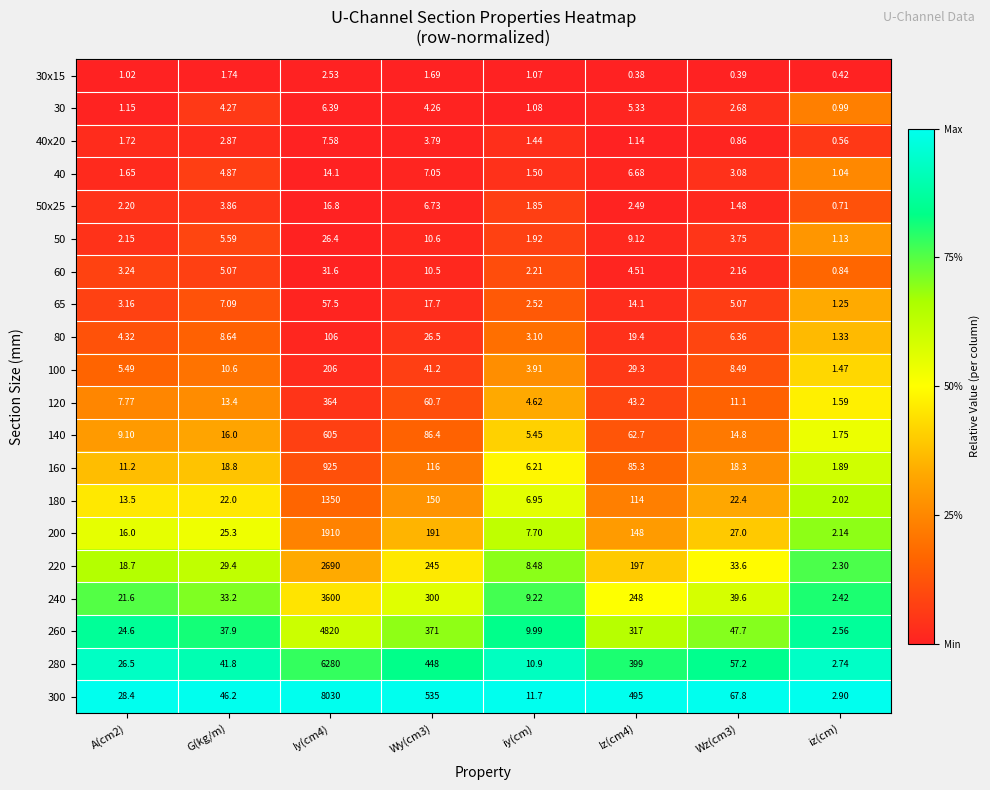

Which category has the lowest value across all series?

Iz(cm4)